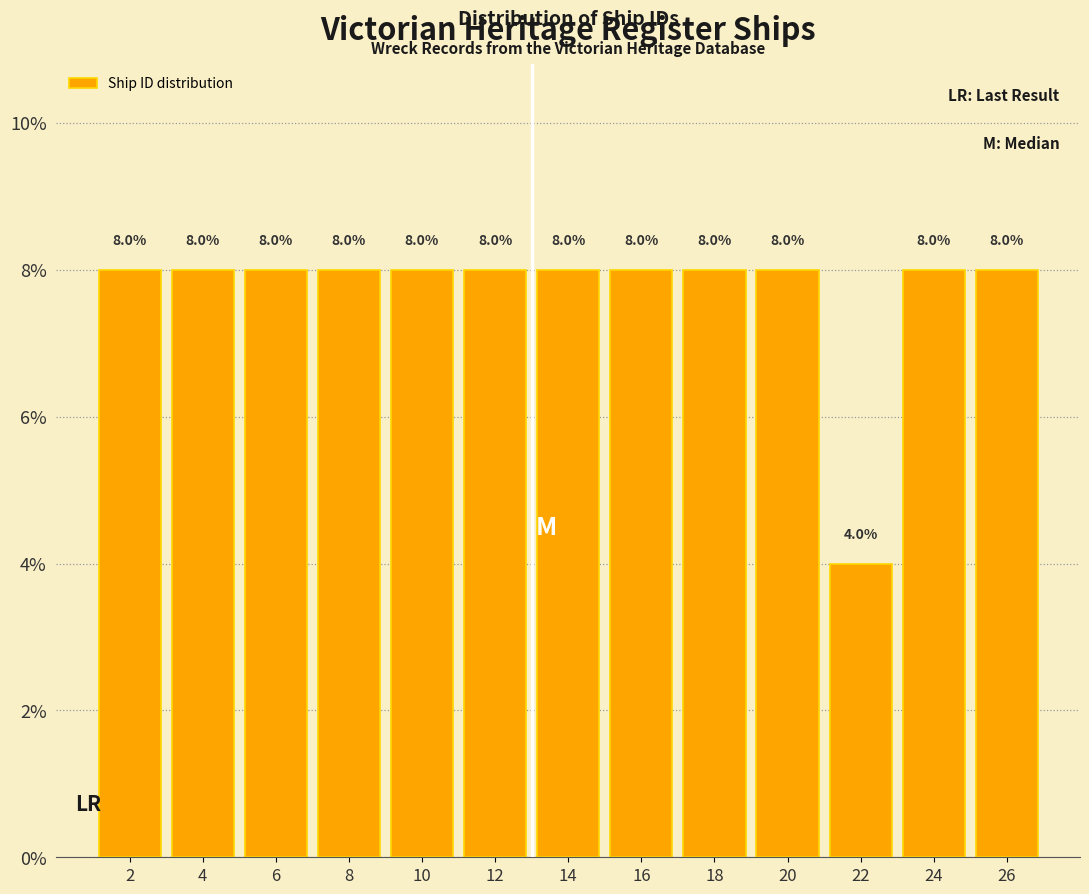

Reading left to right, list every bar in this chart as the range it spans on the x-axis followed by its height.

1 to 3: 8.0
3 to 5: 8.0
5 to 7: 8.0
7 to 9: 8.0
9 to 11: 8.0
11 to 13: 8.0
13 to 15: 8.0
15 to 17: 8.0
17 to 19: 8.0
19 to 21: 8.0
21 to 23: 4.0
23 to 25: 8.0
25 to 27: 8.0